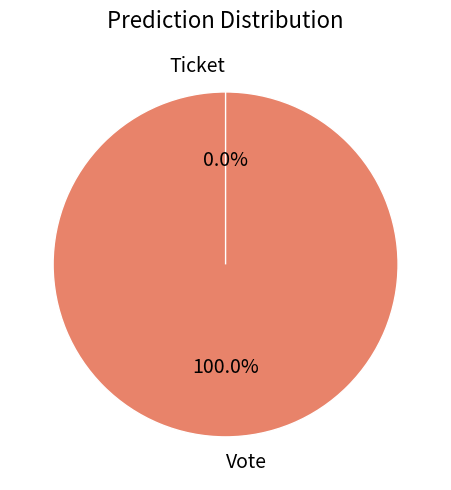

Which category has the biggest portion of the pie?

Vote